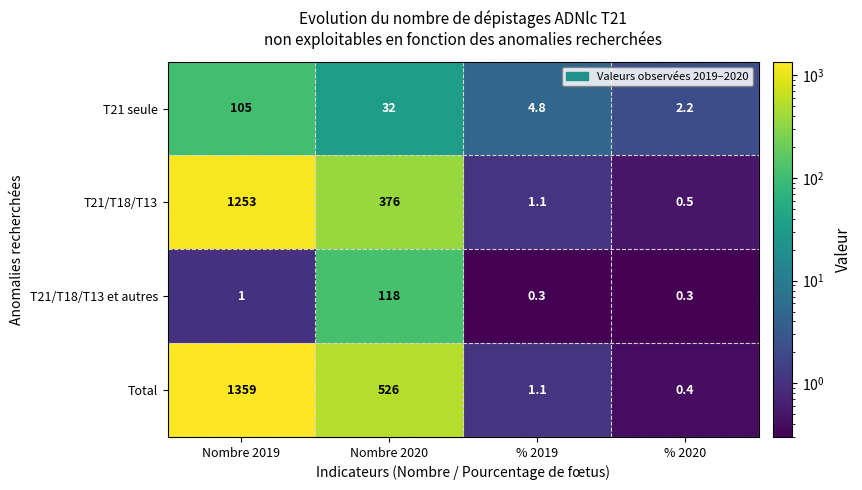

What is the total value across all series at Nombre 2020?

1052.0